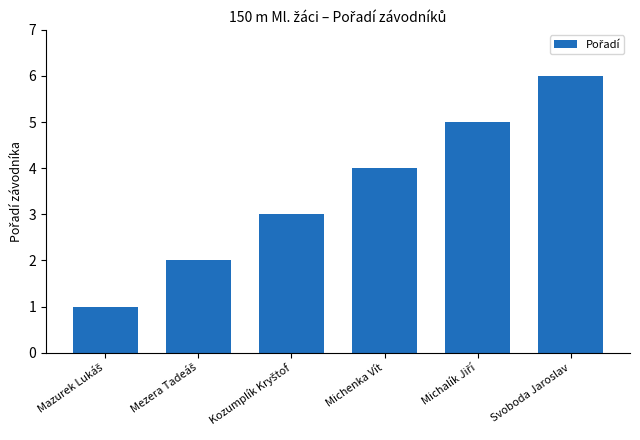

The chart shows a value of 4 at Michenka Vít. True or false?

True